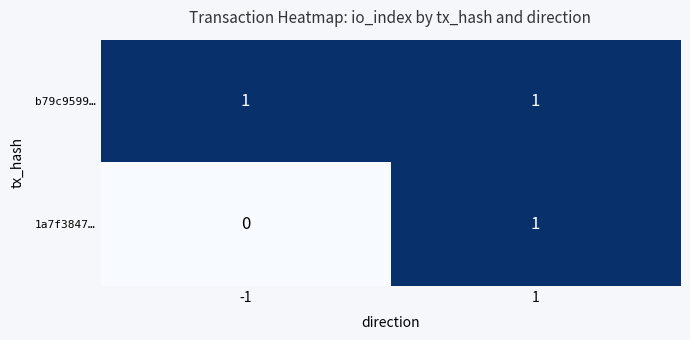

At how many categories does at least one series exceed 0?

2